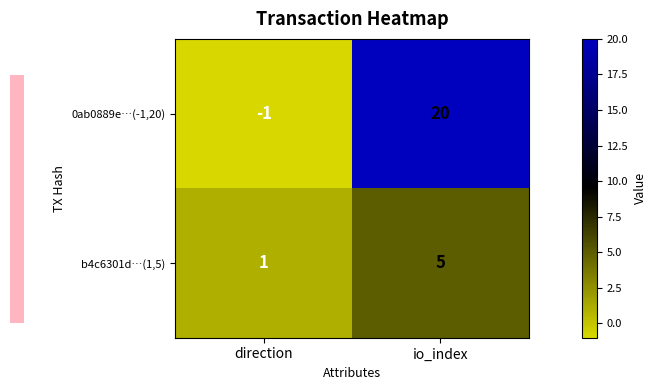

Rank the series by their maximum value, from lowest to highest.

b4c6301d…(1,5), 0ab0889e…(-1,20)